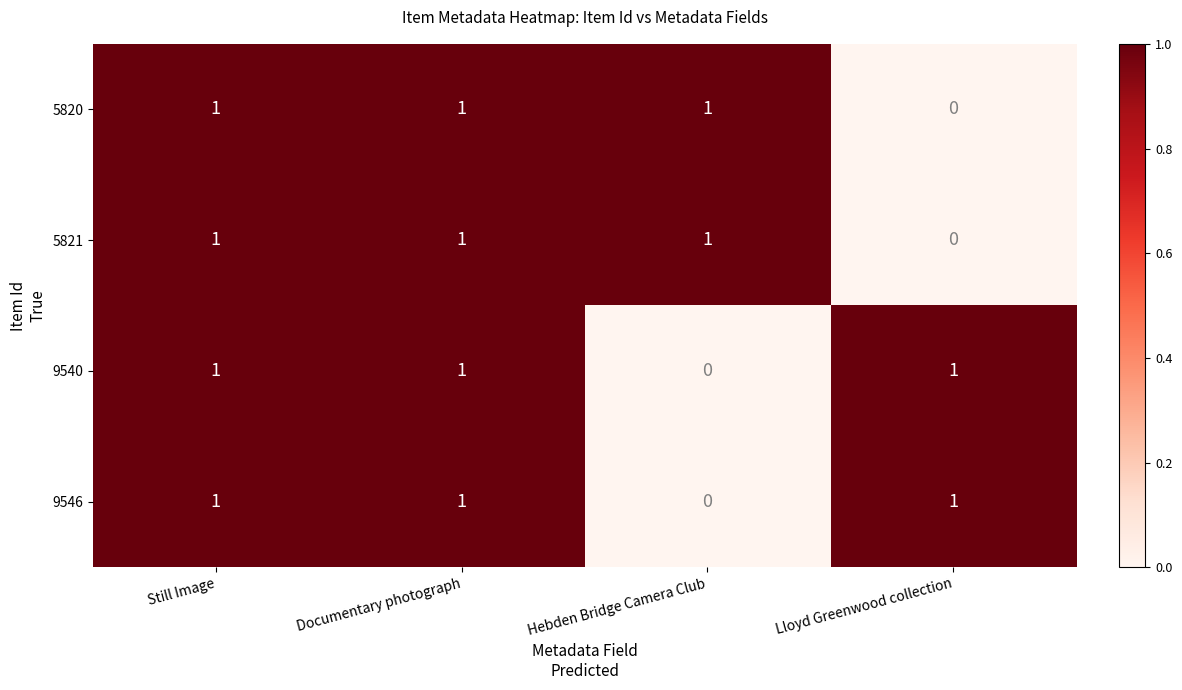

At which label does 9540 reach its minimum?

Hebden Bridge Camera Club